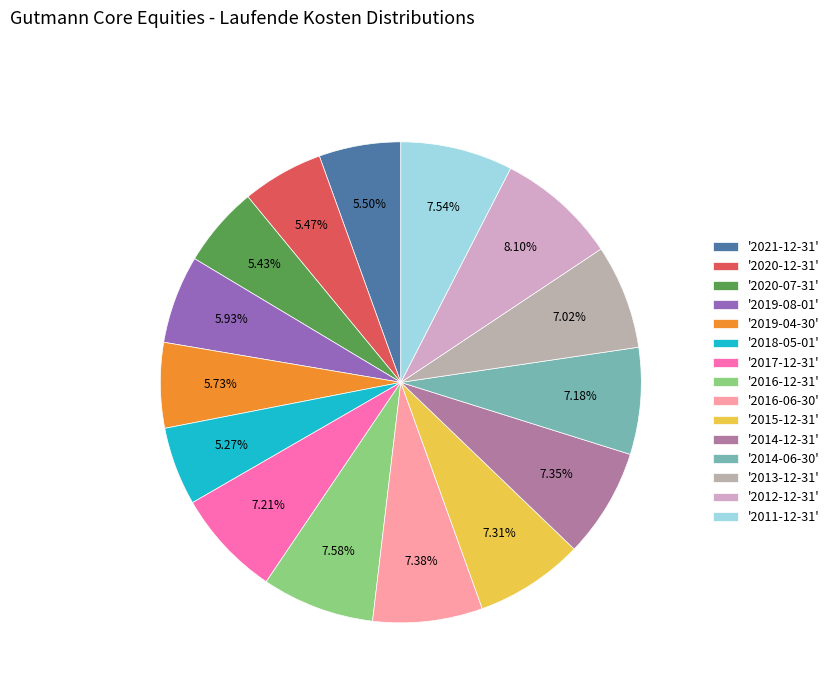

Does any single category account for the majority?

No